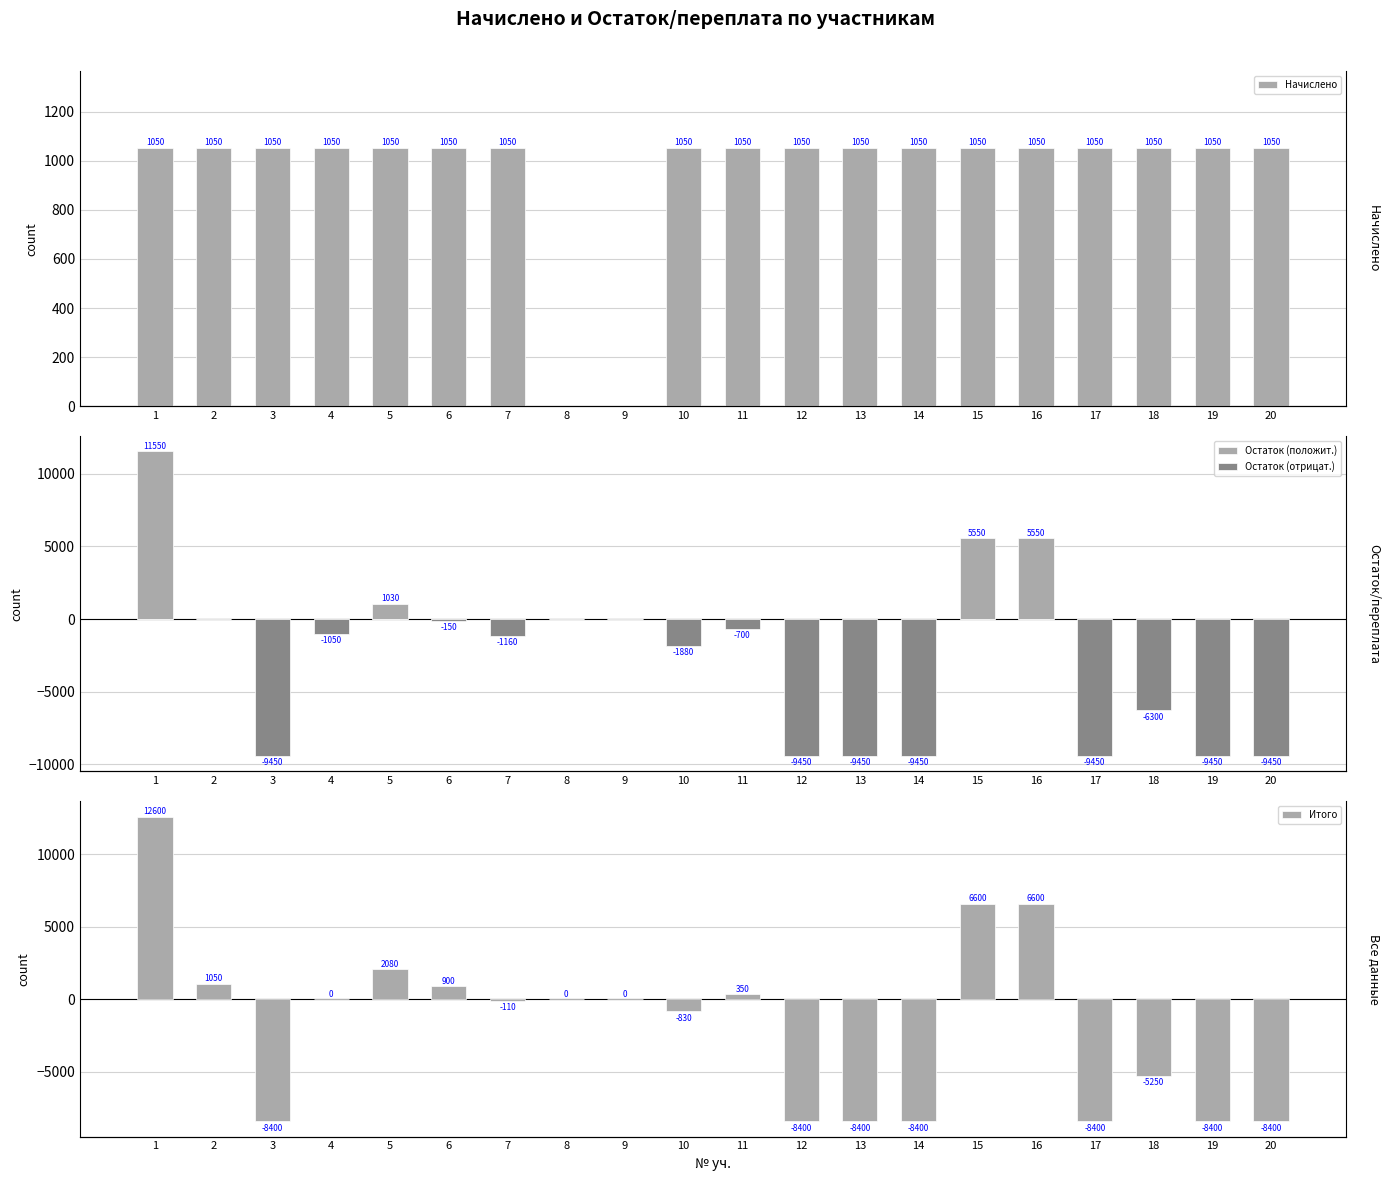

The Остаток (положит.) series shows 0 at 10. True or false?

True